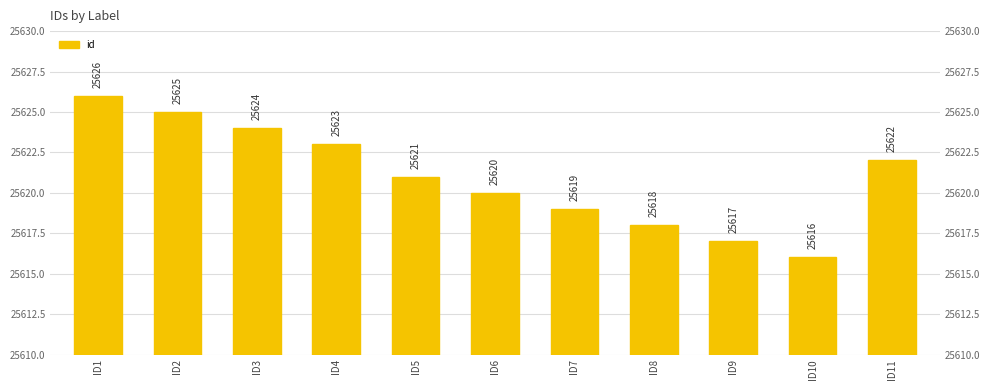

How many categories are shown in the chart?

11